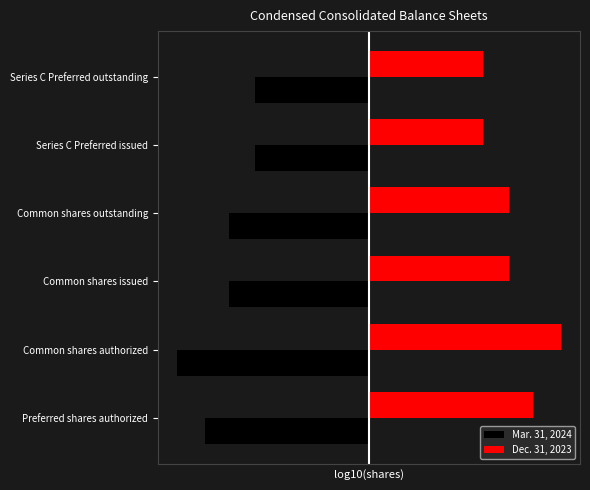

At which category does the chart reach its minimum across all series?

Common shares authorized